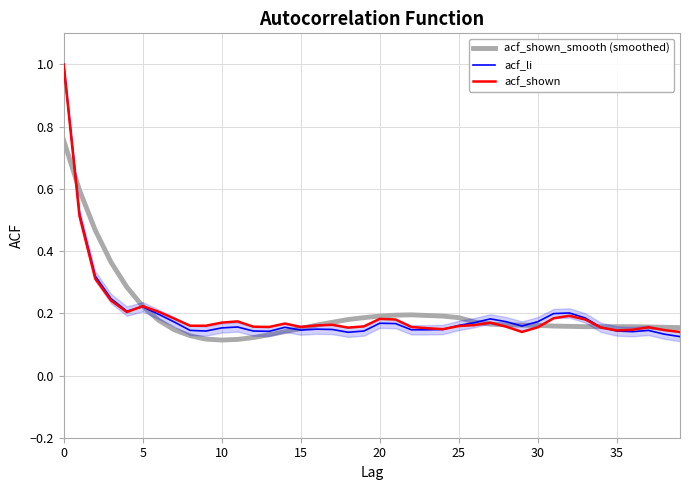

At which label is acf_shown_smooth (smoothed) closest to 0?

10